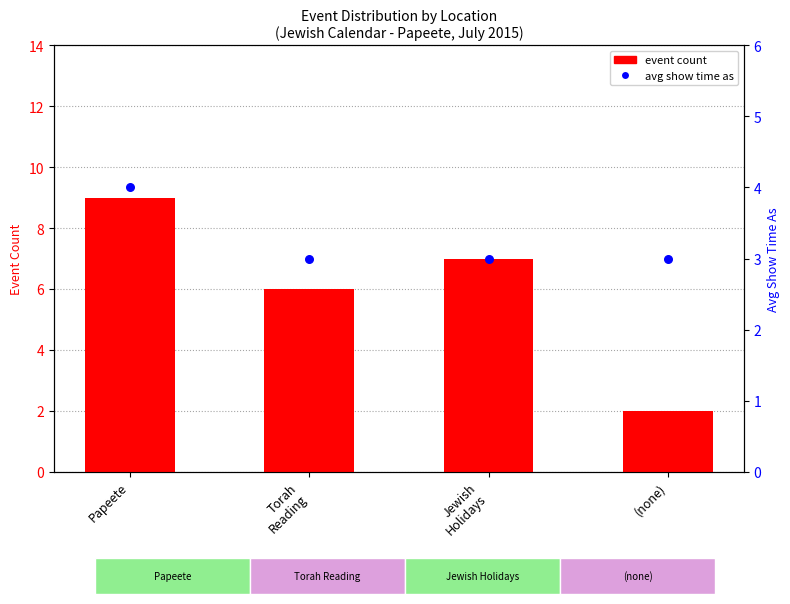

What are all the series names shown in the legend?

event count, avg show time as